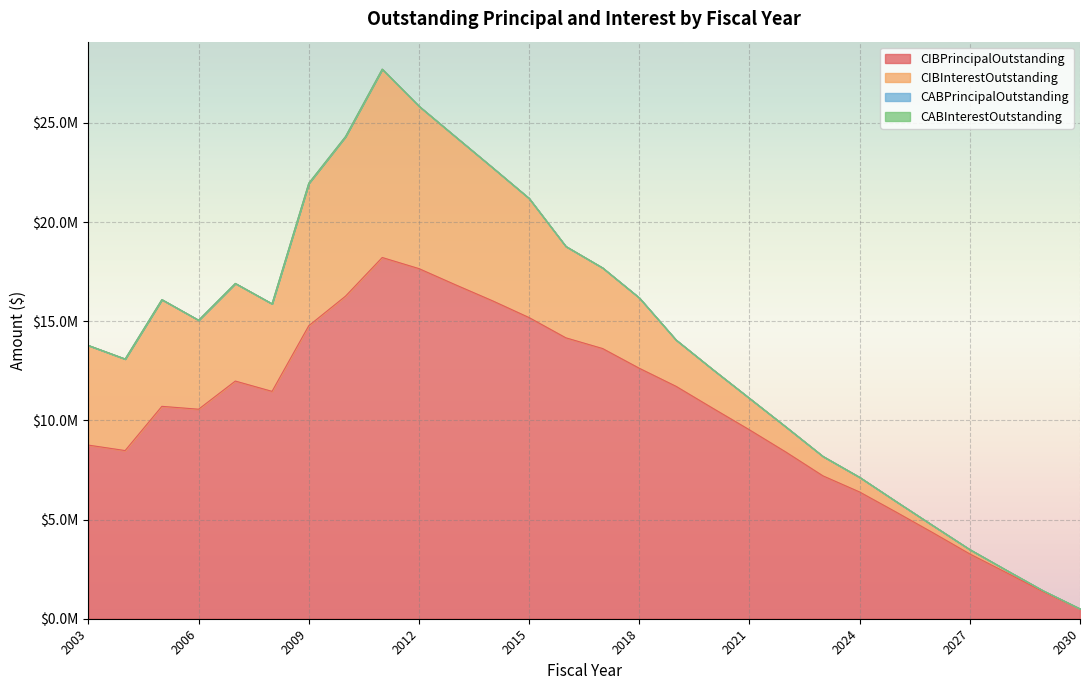

Between 2018 and 2022, which is larger?

2018